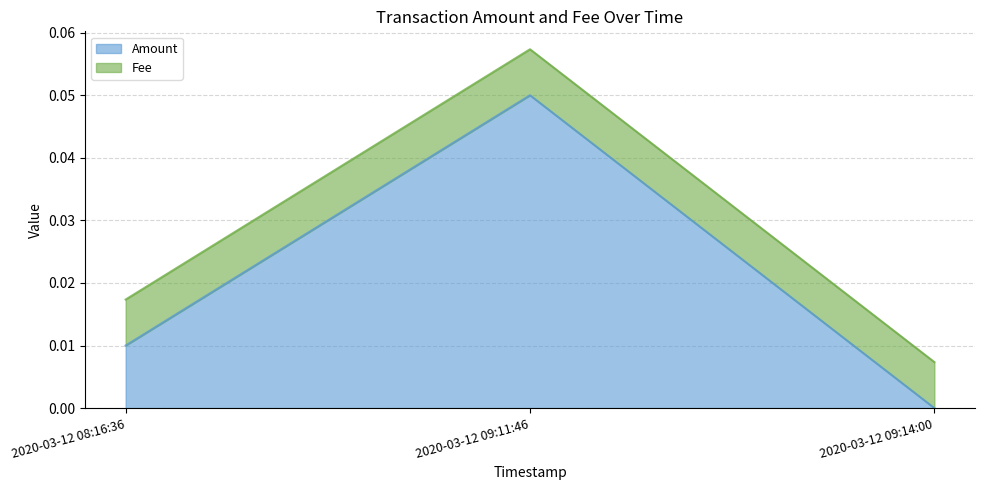

Where is the data nearest to the value 0?

2020-03-12 09:14:00